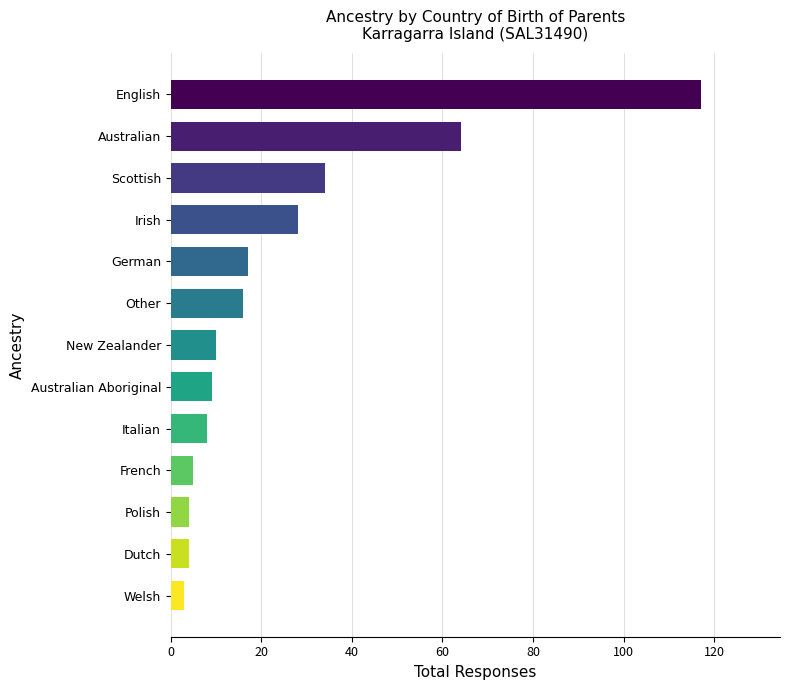

How many series are shown in this chart?

1